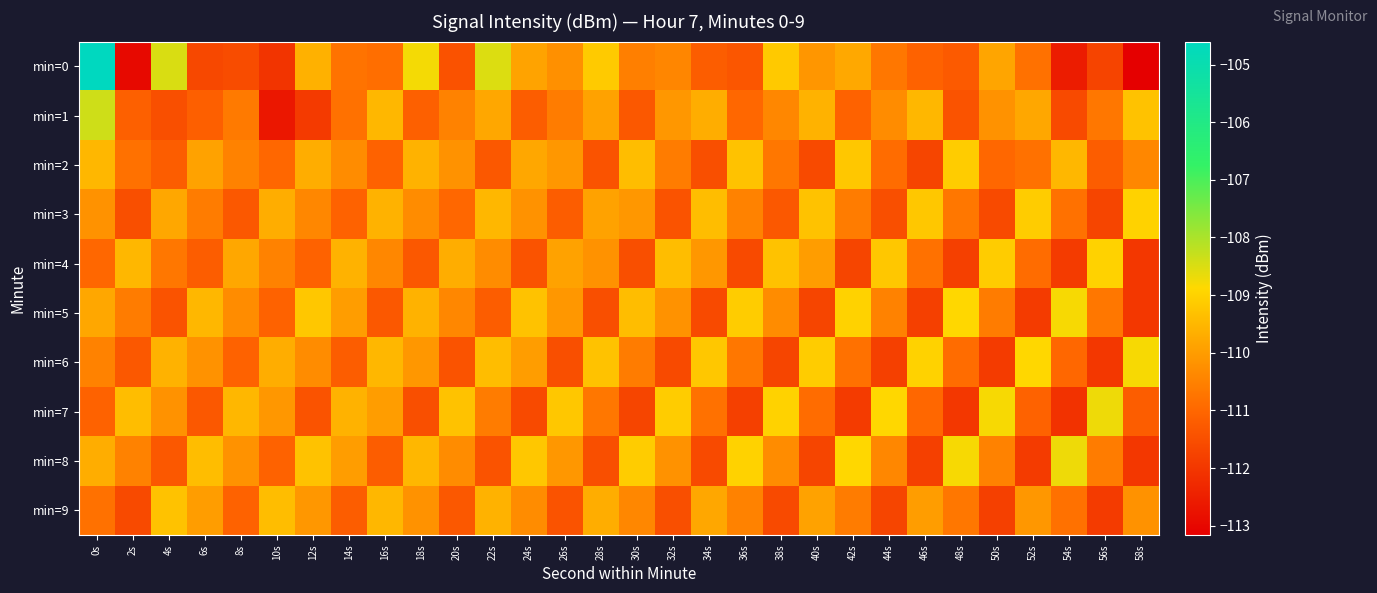

Which series has the widest spread of values?

min=0